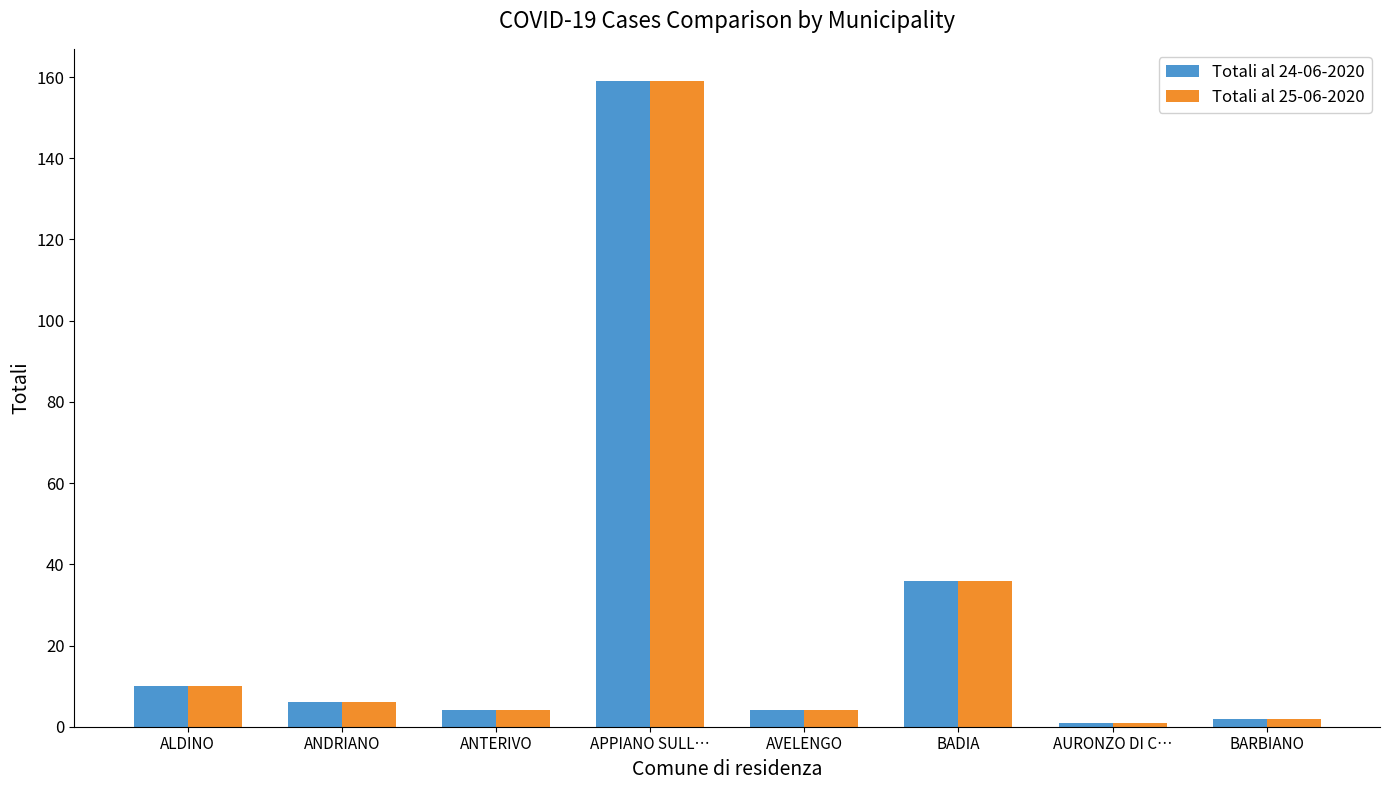

At how many categories does at least one series exceed 134?

1